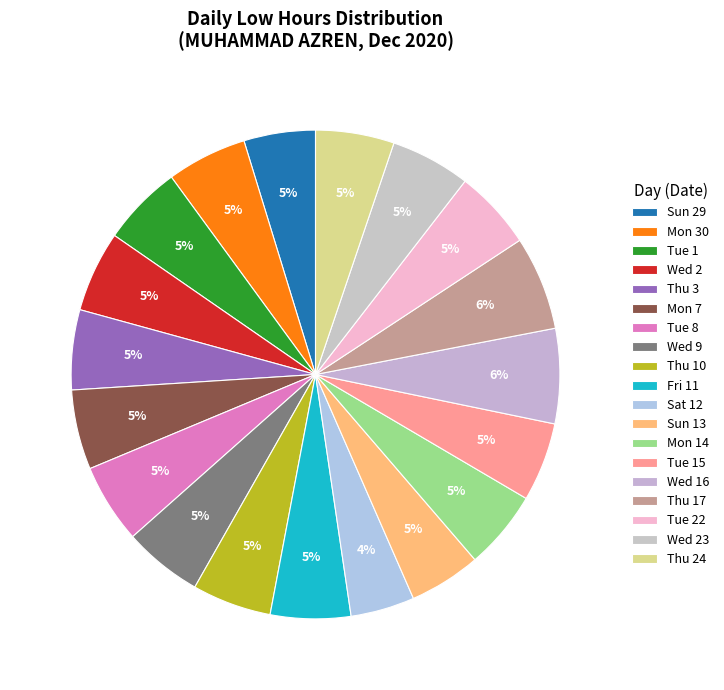

Count the number of slices in the pie.

19